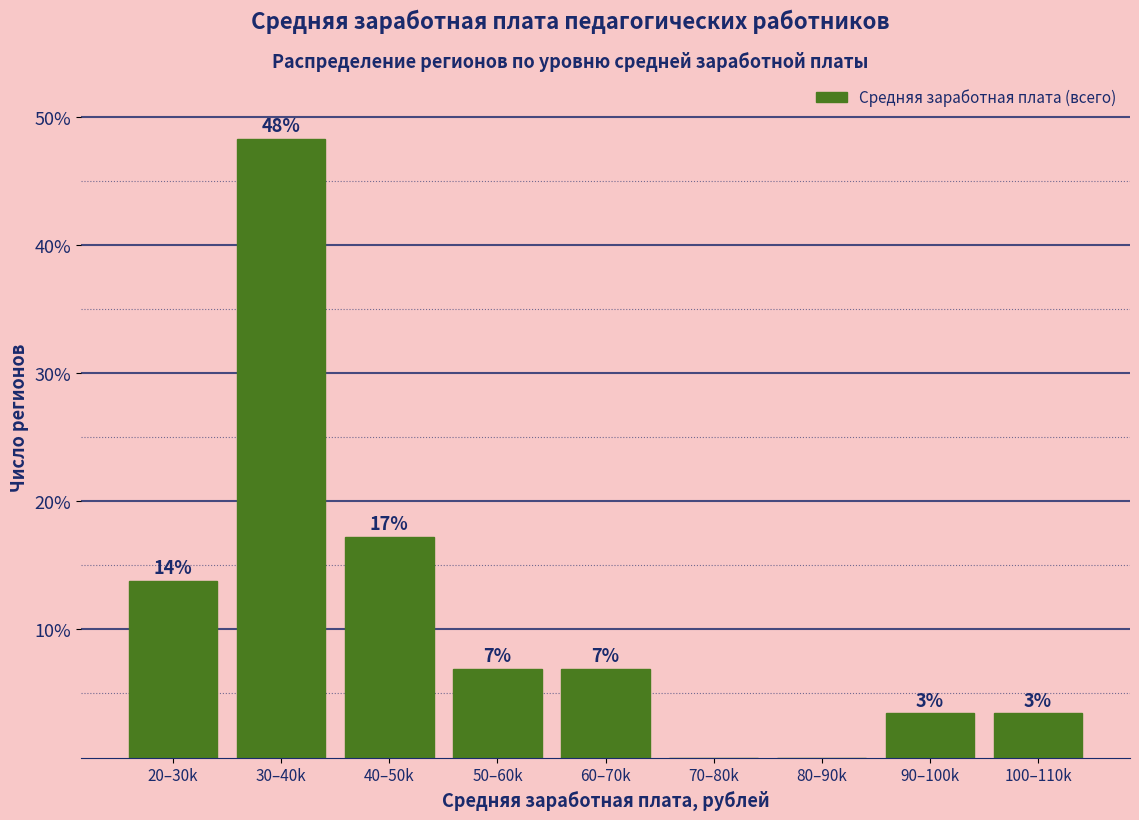

Are the bars horizontal?

No